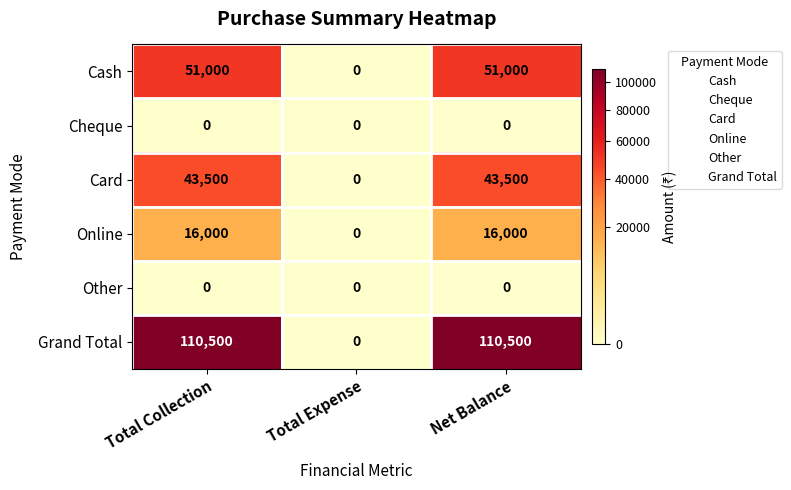

What is the sum of all Cash values?

102000